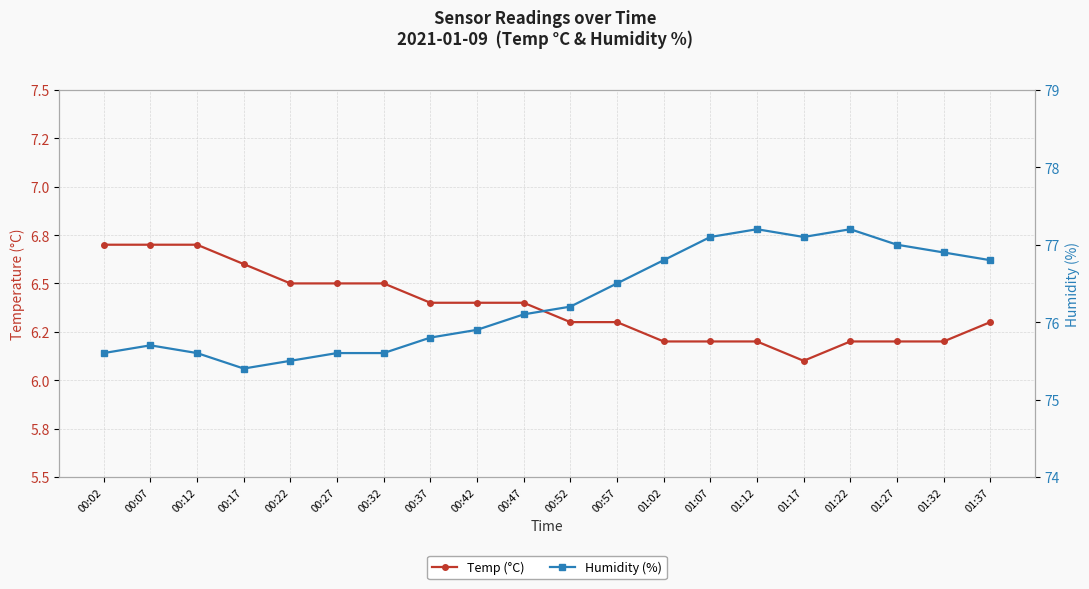

True or false: Temp (°C) has a value of 6.1 at 01:17.

True